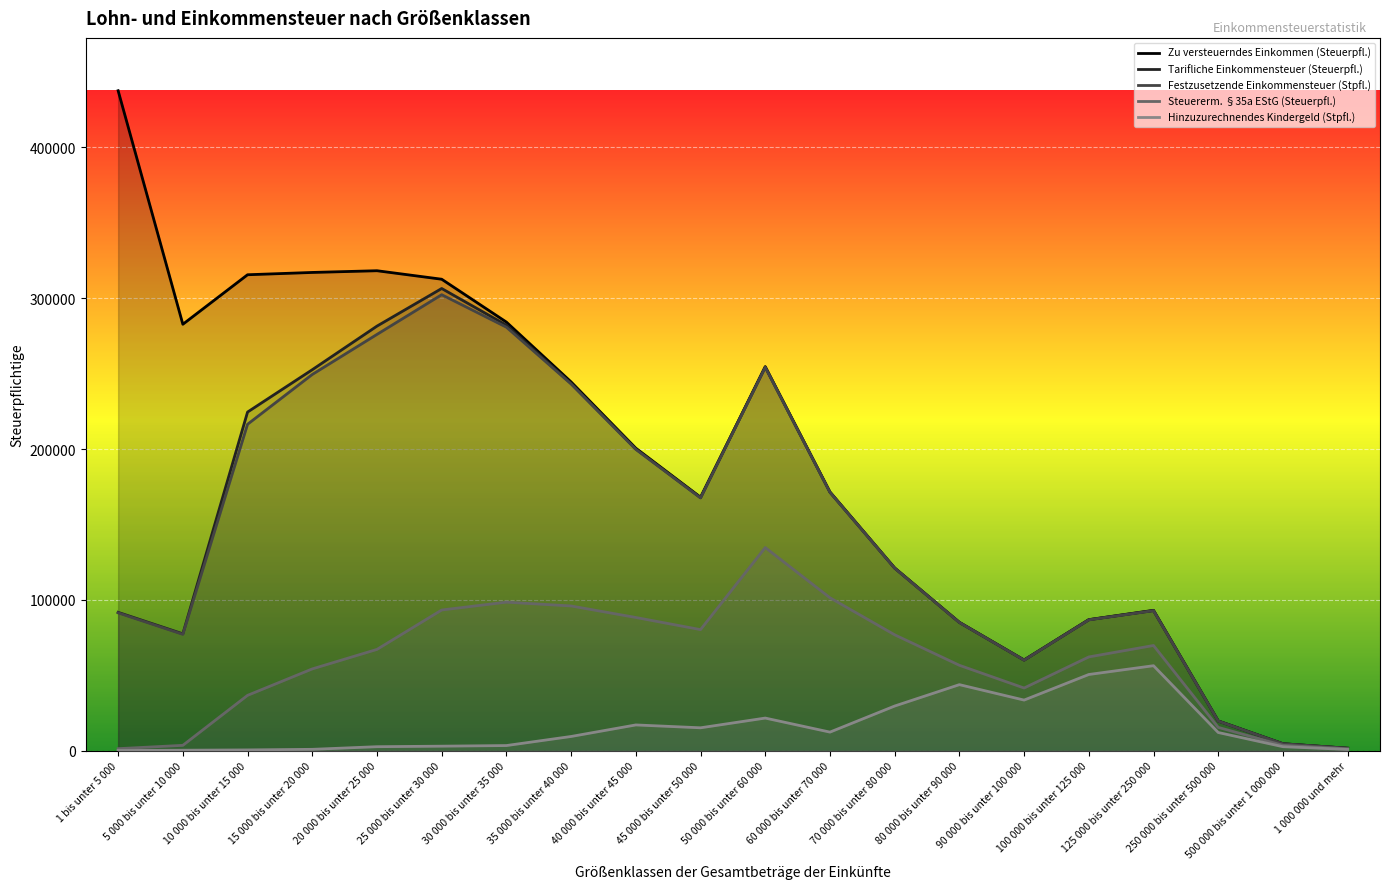

What is the spread (max minus min) of values at 60 000 bis unter 70 000?

159103